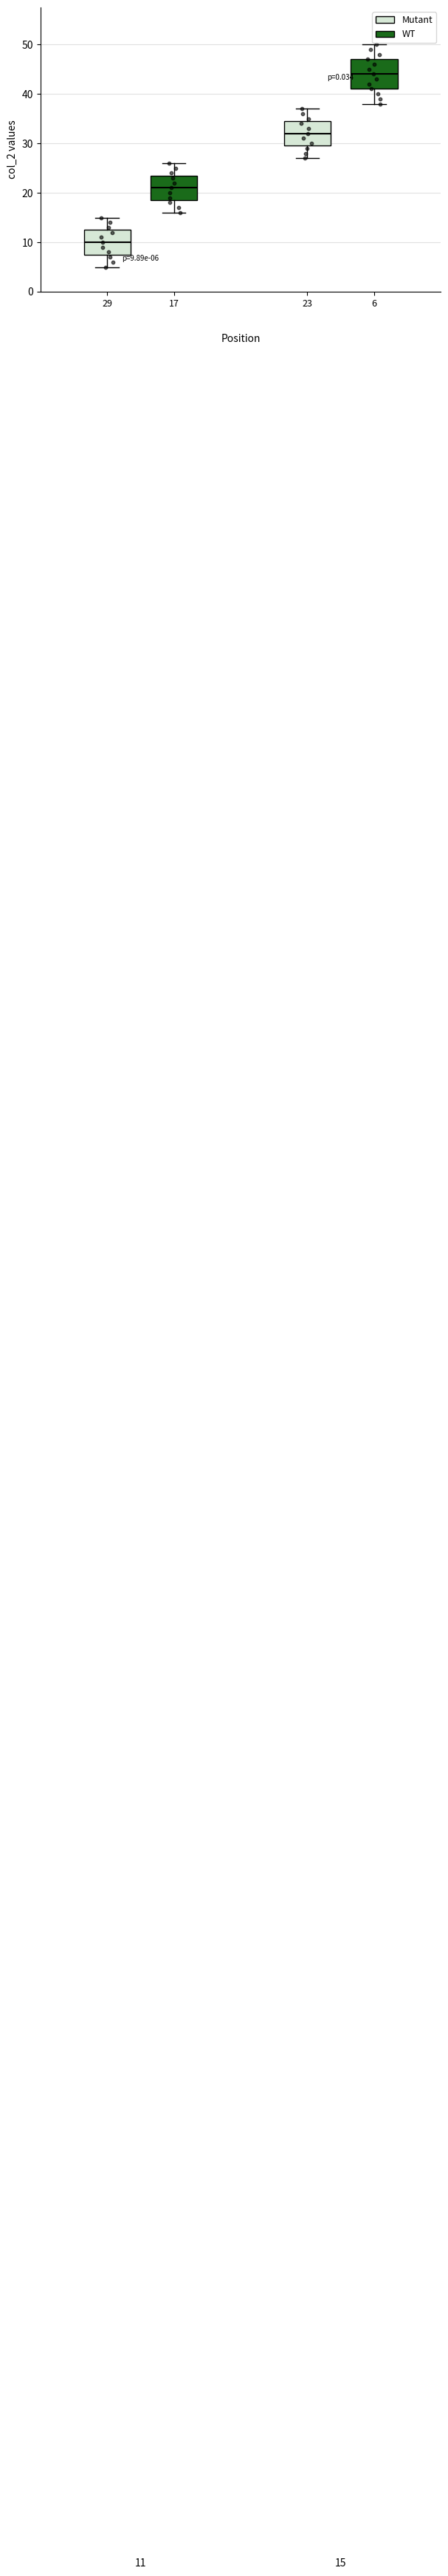

Which box is the tallest, from its lower edge to its upper edge?

6